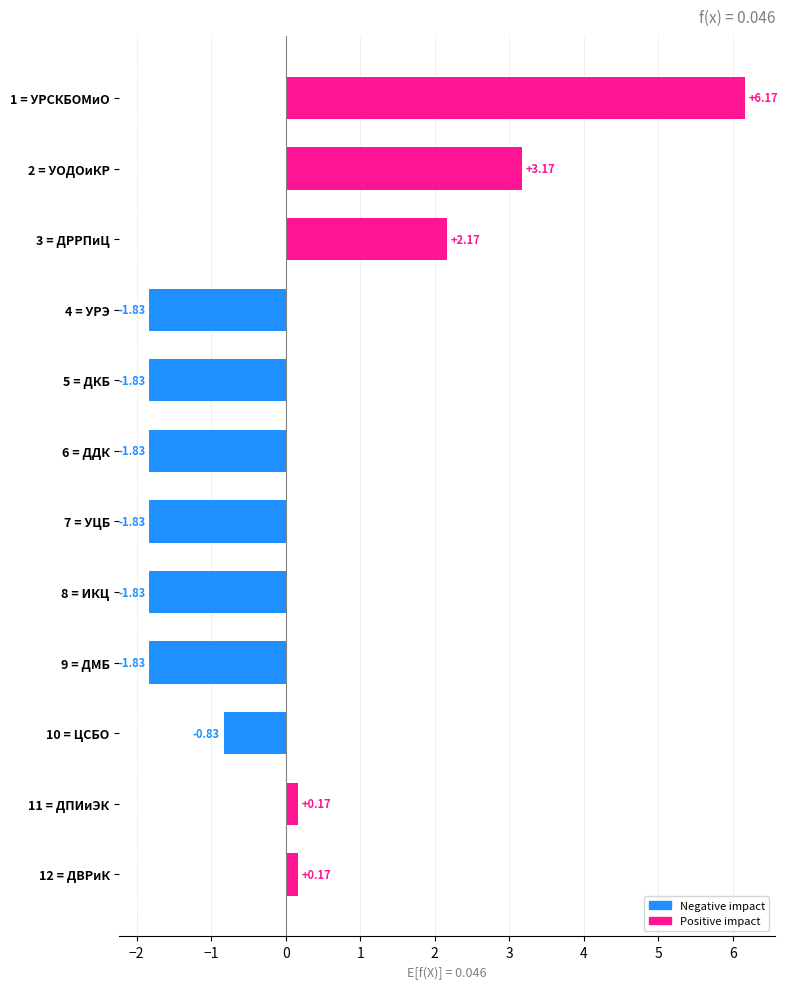

What is the change in value from 2 = УОДОиКР to 9 = ДМБ?

-5.0